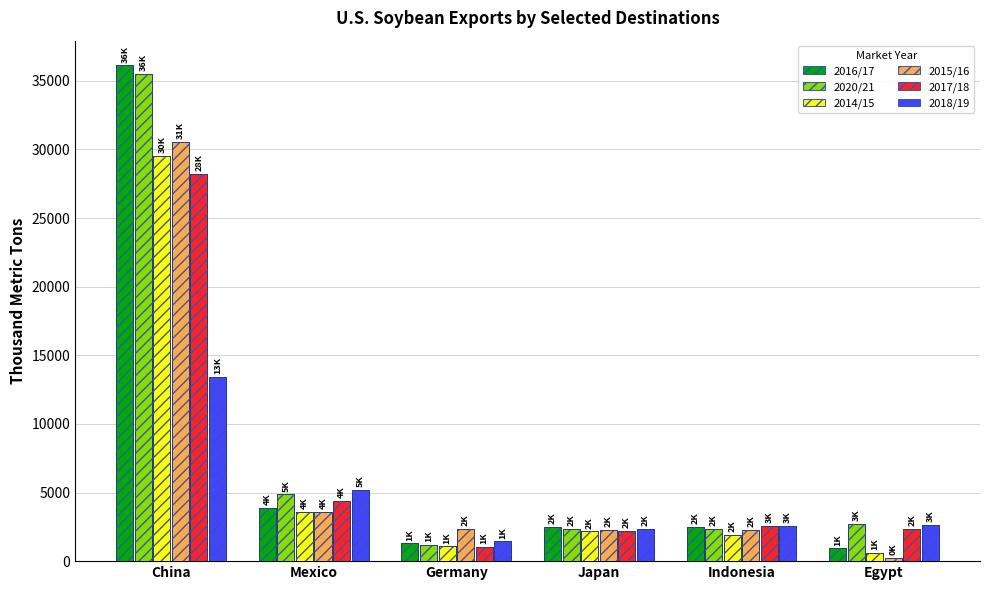

Which series has the largest range (max minus min)?

2016/17